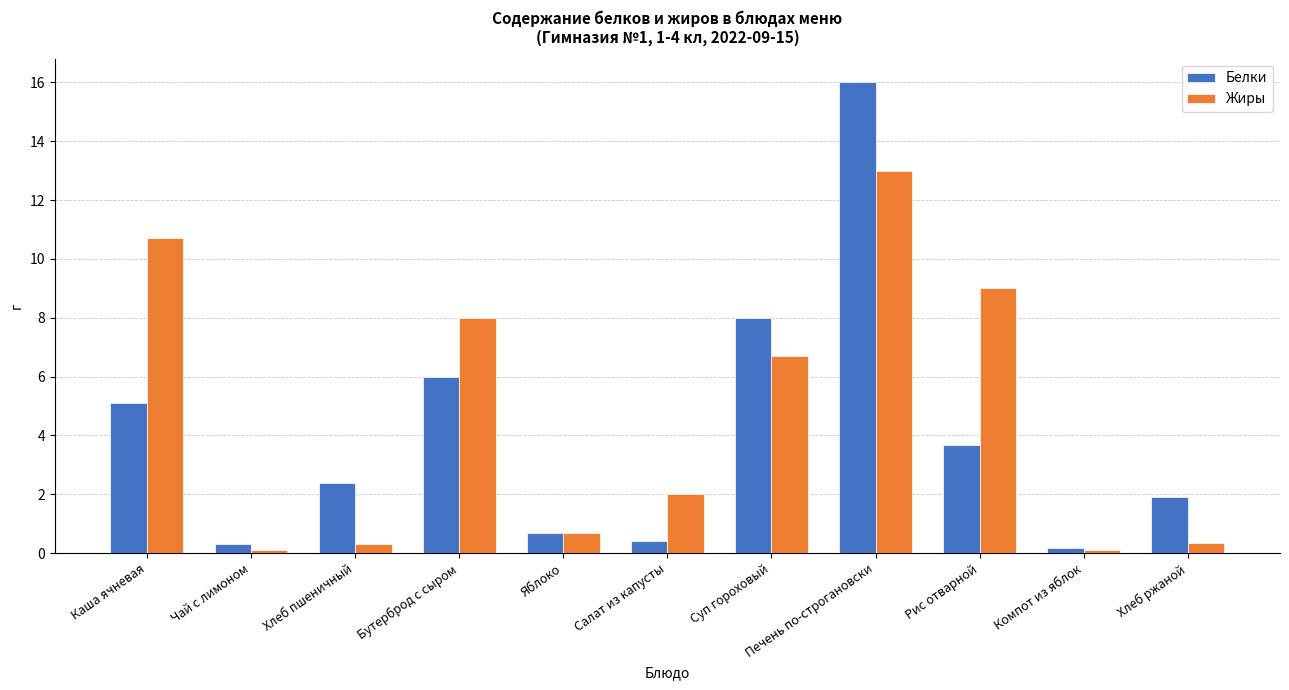

What is the average value of the Жиры series?

4.6